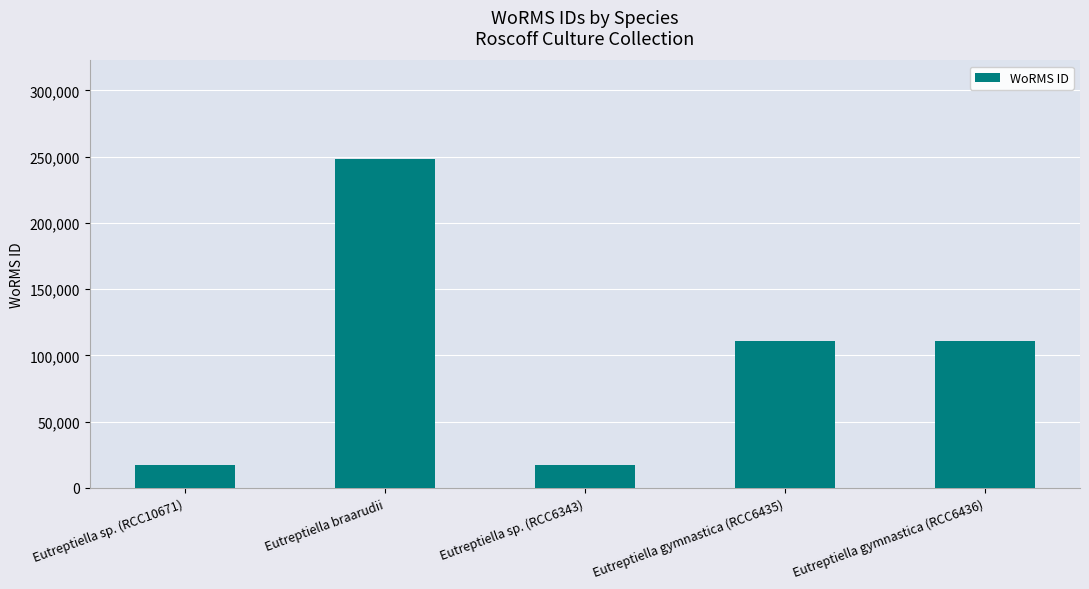

What is the average value?

100948